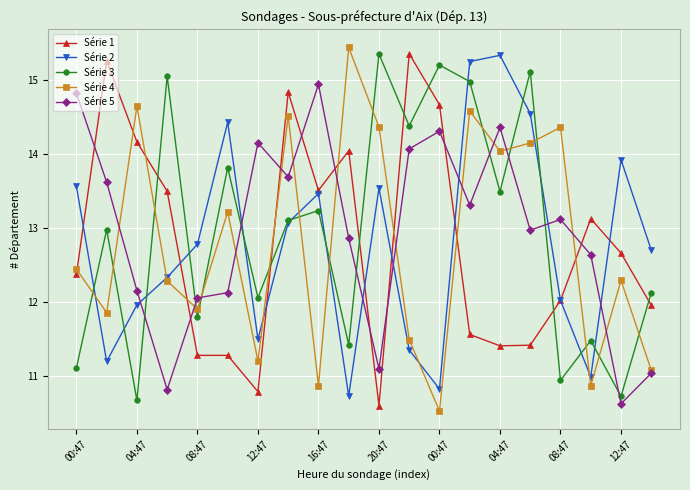

What is the value of the Série 3 point at the 13th from the left?

15.2